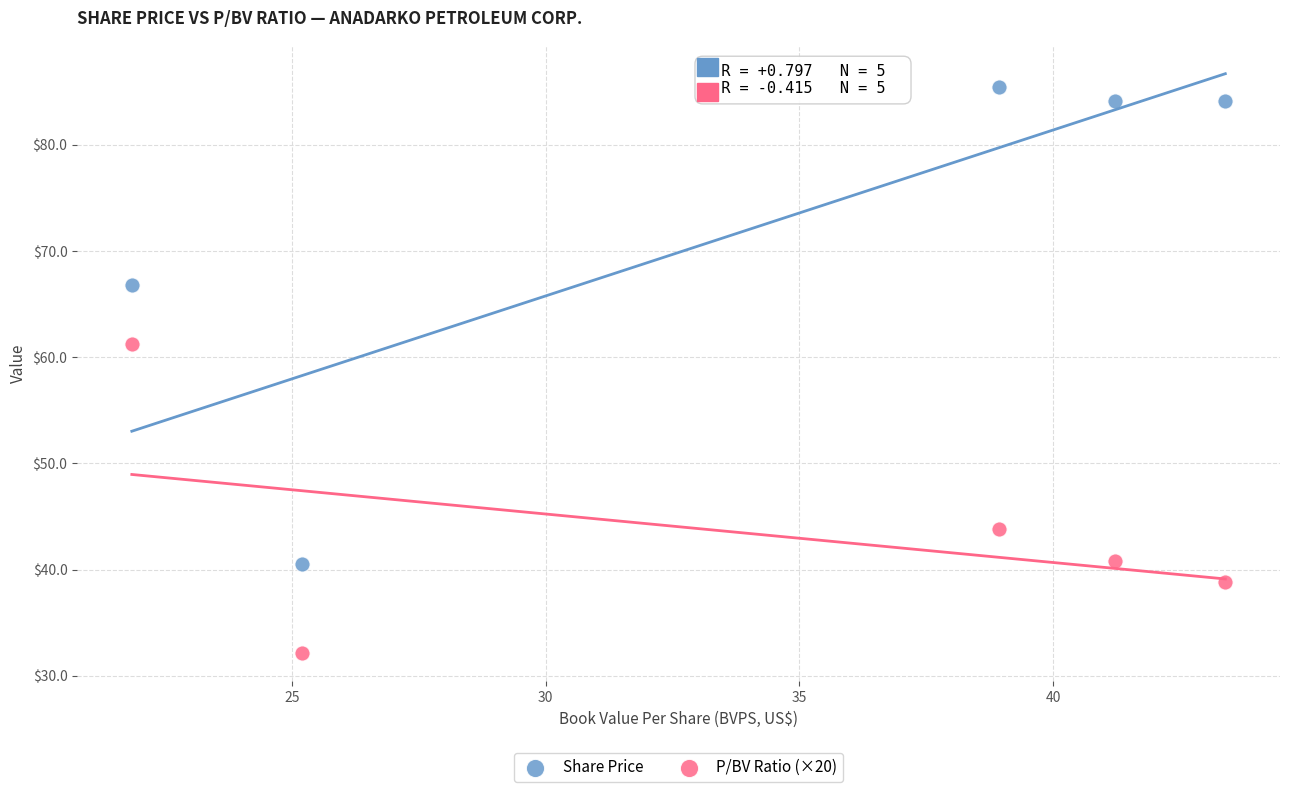

Which series has the largest Y range (max minus min)?

Share Price